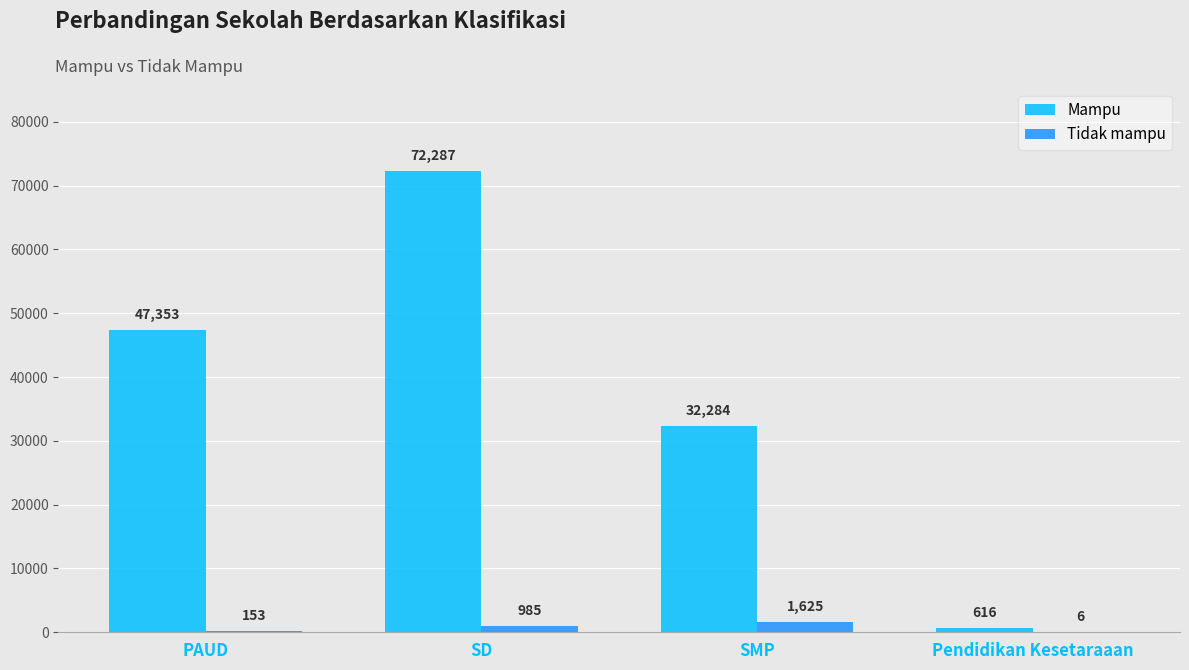

What is the approximate value of Tidak mampu at SMP?

1625